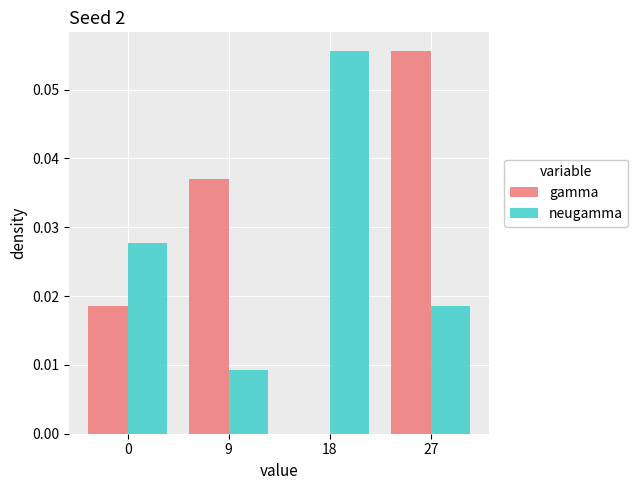

Which series changed the most between 0 and 18?

neugamma